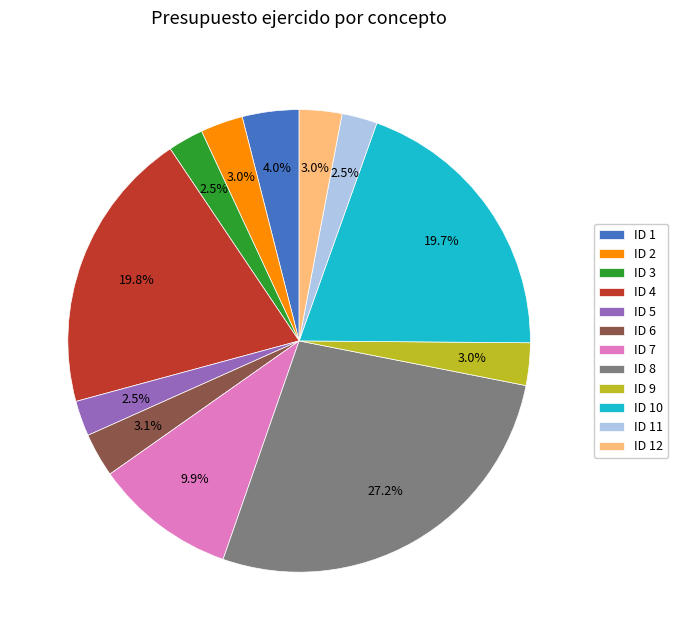

How many segments does this pie chart have?

12